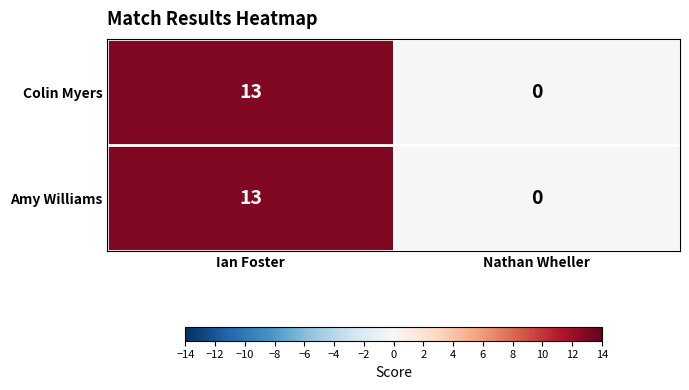

What is the difference between the maximum and minimum values in the Colin Myers series?

13